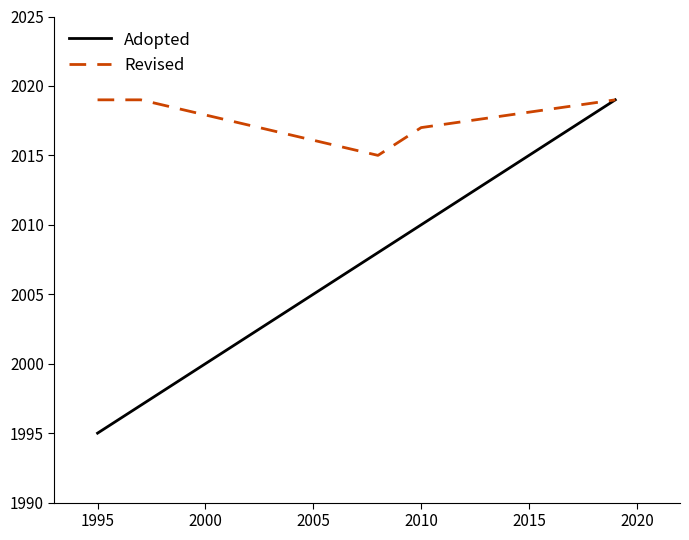

True or false: Adopted and Revised intersect in this chart.

False